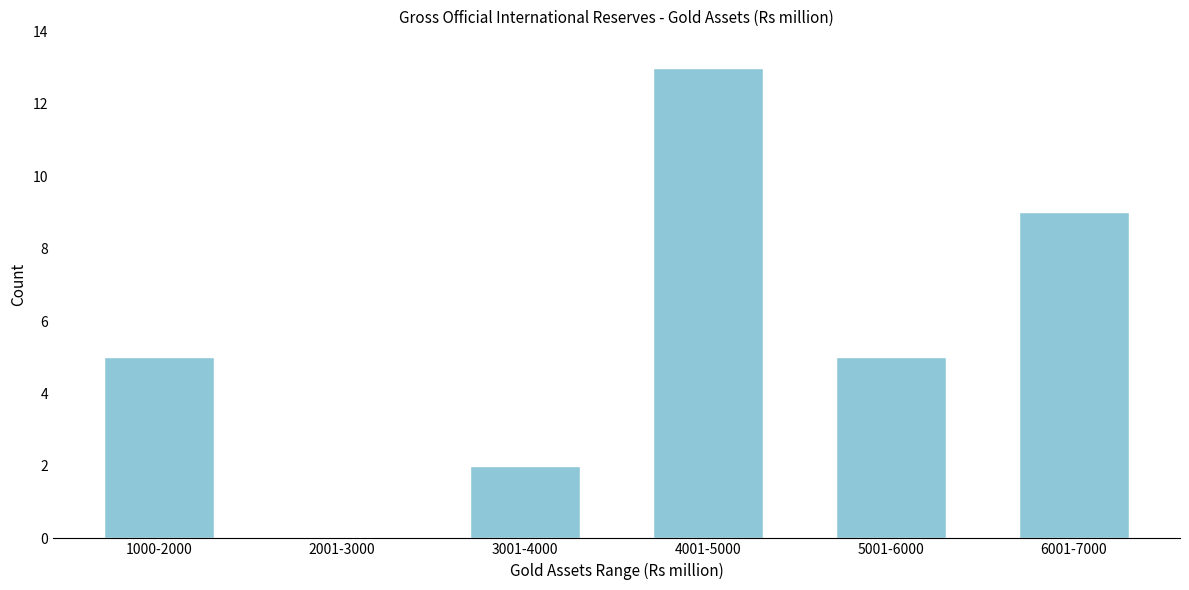

Between 4001-5000 and 3001-4000, which is larger?

4001-5000